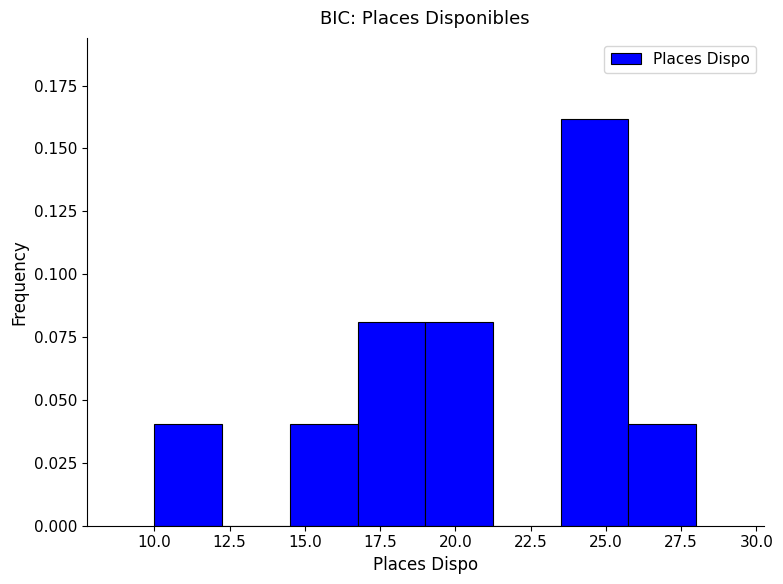

Reading left to right, transcribe this chart: for each bar, give the range it covers on the x-axis and its height. Neither the bar edges nor the heights are printed on the chart, so give them approximately, as read against the axes.

10.00 to 12.25: 0.04
12.25 to 14.50: 0
14.50 to 16.75: 0.04
16.75 to 19.00: 0.08
19.00 to 21.25: 0.08
21.25 to 23.50: 0
23.50 to 25.75: 0.16
25.75 to 28.00: 0.04